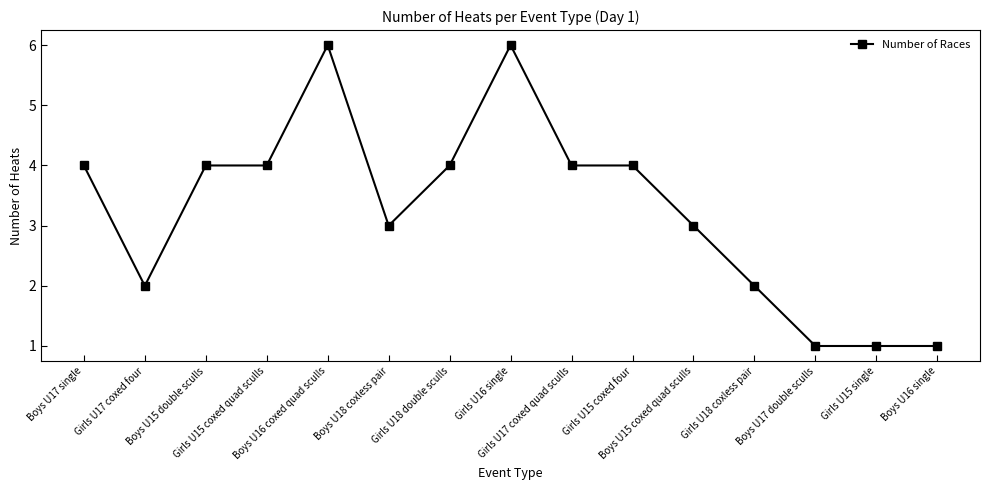

True or false: the data shows 2 at Girls U17 coxed quad sculls.

False